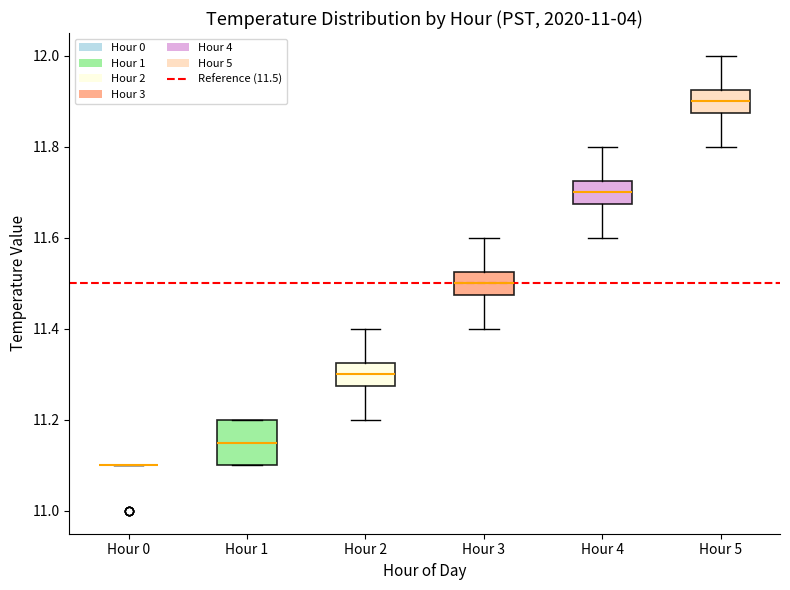

Reading left to right, transcribe this box plot: for each box, give where its median line is, the range the box spans, and where its two whiskers end, as read against the y-axis. The values are not printed on the chart, so give them approximately, as read against the axis.

Hour 0: box collapsed to a line at 11.10, whiskers 11.10 to 11.10
Hour 1: median 11.16, box 11.10 to 11.20, whiskers 11.10 to 11.20
Hour 2: median 11.30, box 11.28 to 11.32, whiskers 11.20 to 11.40
Hour 3: median 11.50, box 11.48 to 11.52, whiskers 11.40 to 11.60
Hour 4: median 11.70, box 11.68 to 11.72, whiskers 11.60 to 11.80
Hour 5: median 11.90, box 11.88 to 11.92, whiskers 11.80 to 12.00